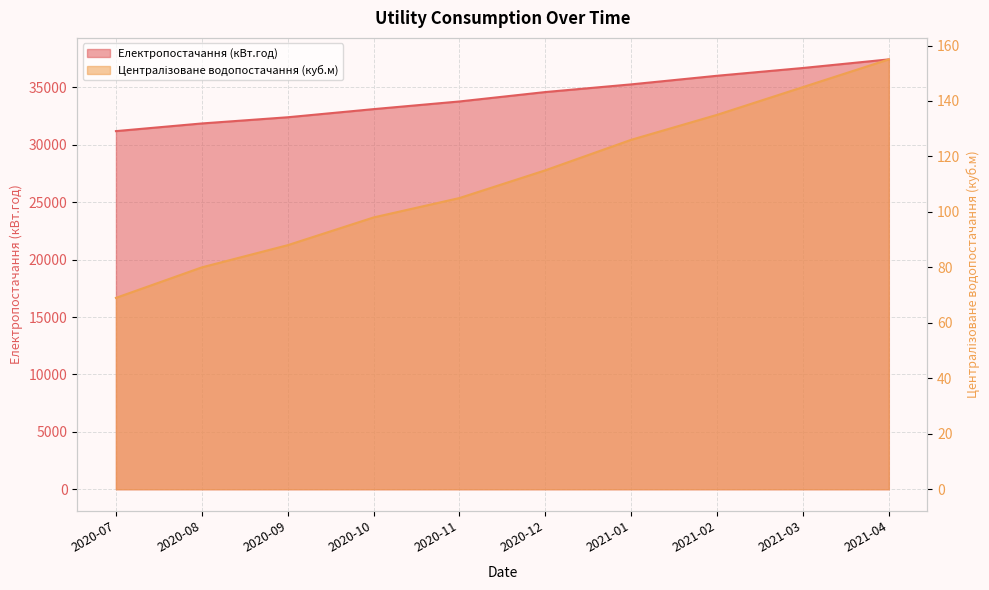

Is it true that Централізоване водопостачання (куб.м) equals 88 at 2020-09?

True